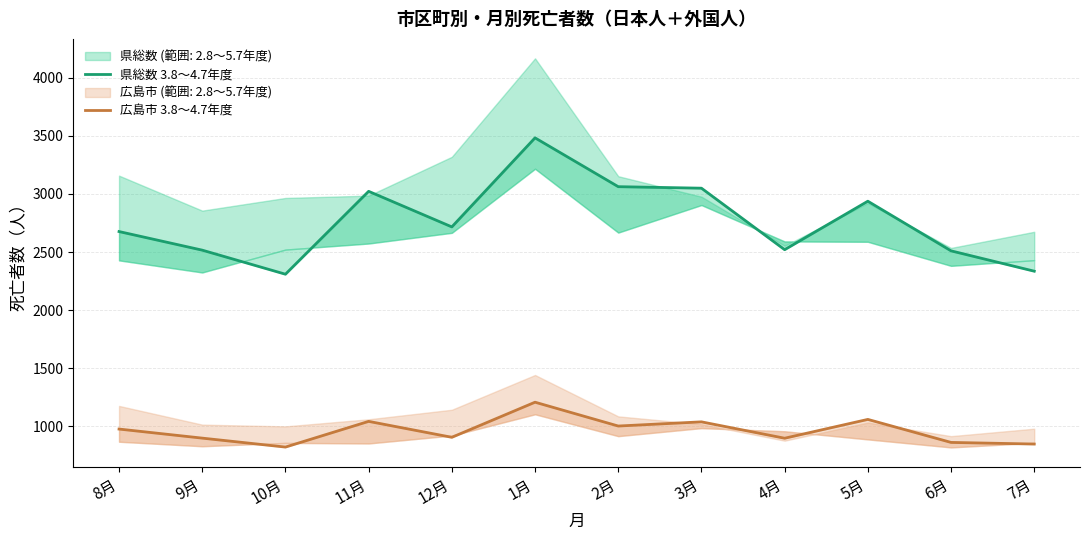

True or false: 県総数 3.8～4.7年度 and 広島市 3.8～4.7年度 cross at least once.

False